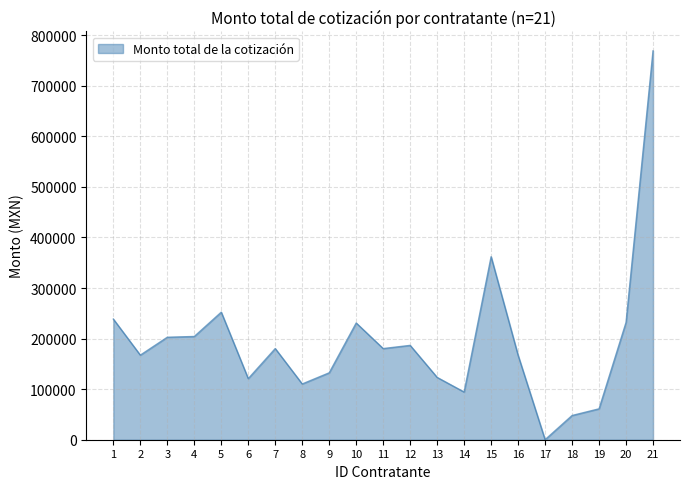

Is it true that the value at 16 is 167040.0?

True